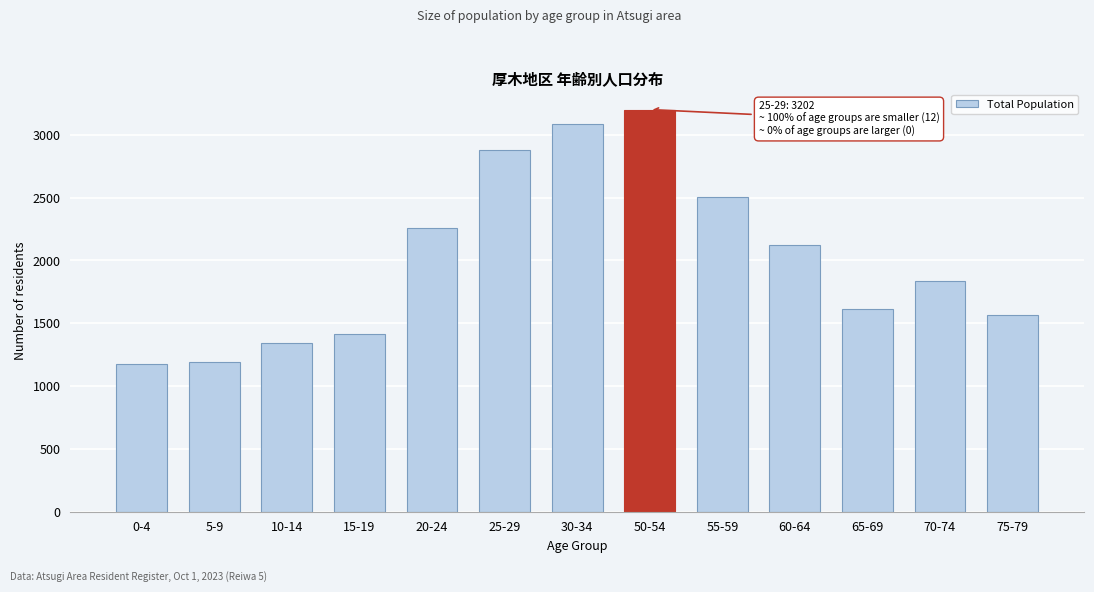

Reading left to right, list all the values displayed in this chart.

0-4=1173	5-9=1192	10-14=1345	15-19=1413	20-24=2258	25-29=2876	30-34=3089	50-54=3202	55-59=2505	60-64=2126	65-69=1612	70-74=1833	75-79=1566